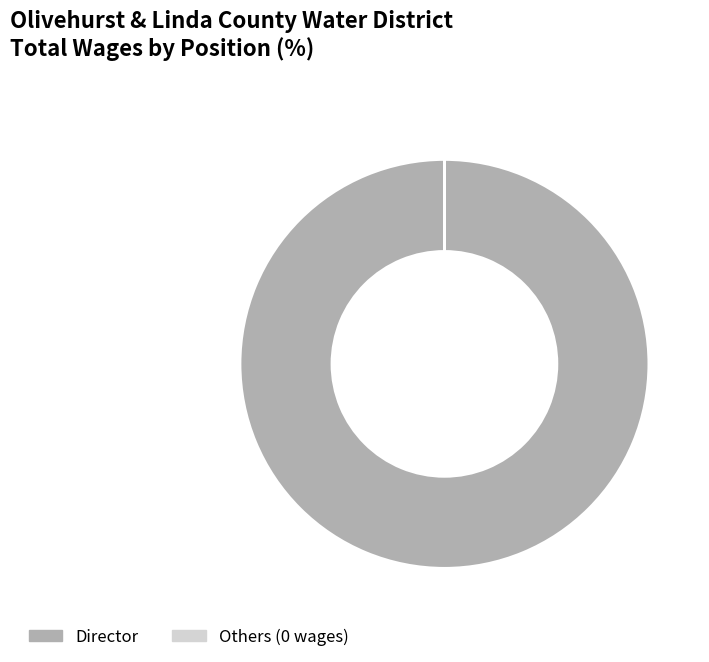

Which category has the biggest portion of the pie?

Director